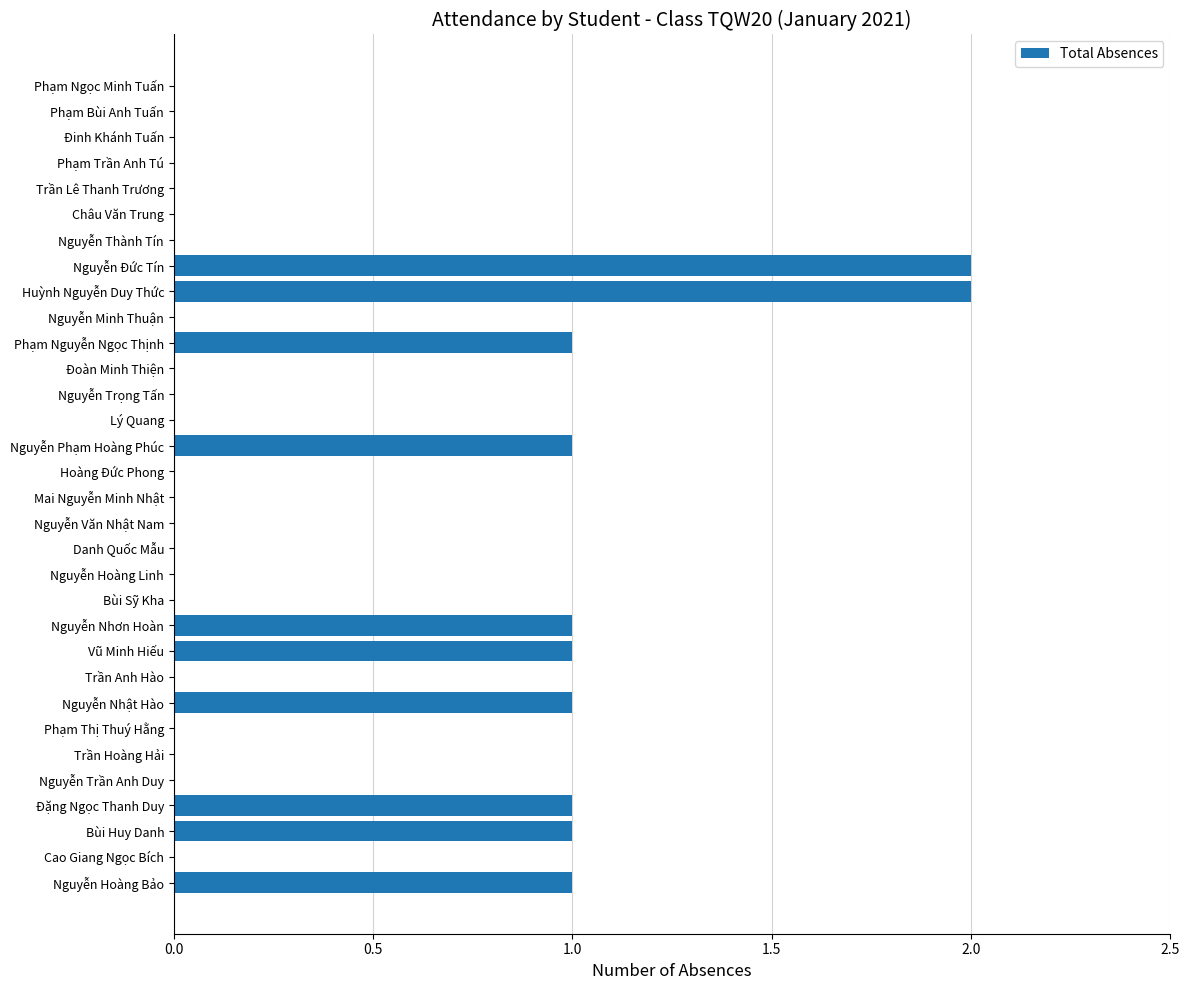

Is it true that the value at Phạm Trần Anh Tú is 0?

True